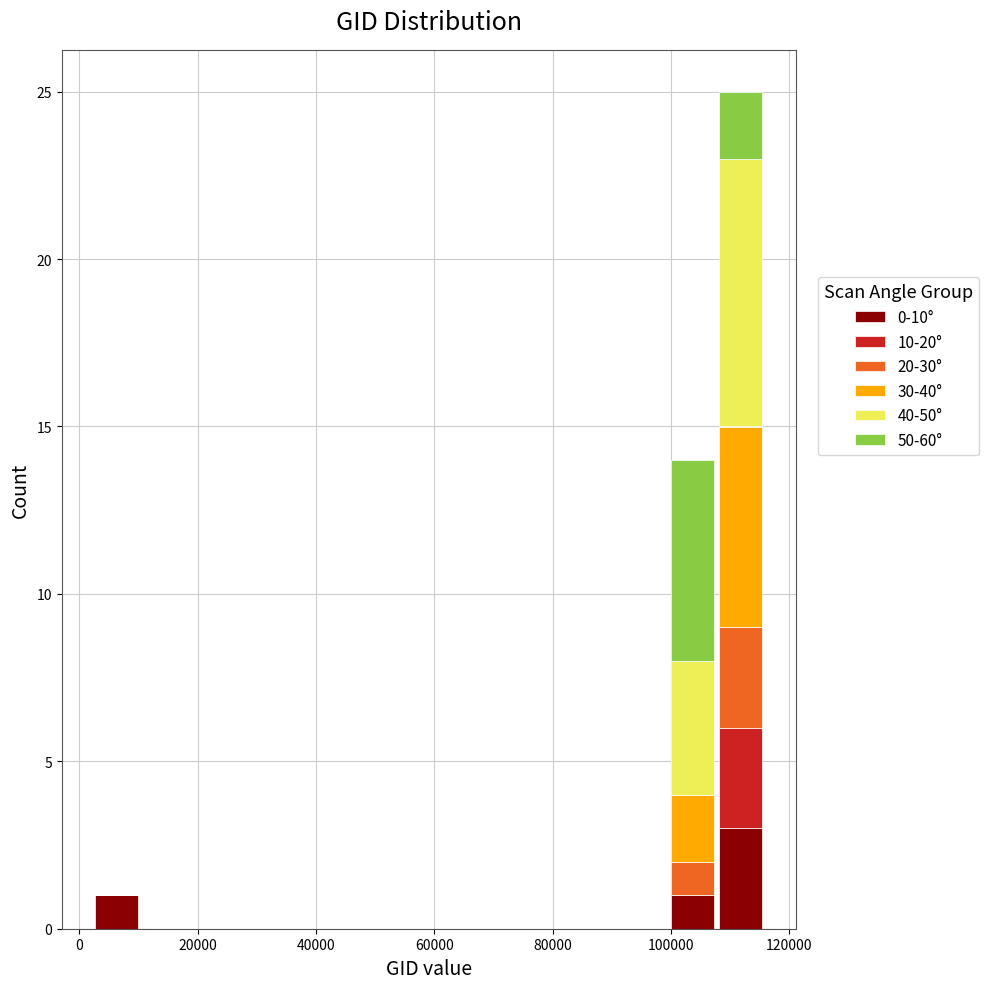

Reading left to right, list every stacked bar in this chart as the range it spans on the x-axis followed by its total height. Neither the bar edges nor the heights are printed on the chart, so give them approximately, as read against the axes.

2000 to 10000: 1
10000 to 18000: 0
18000 to 26000: 0
26000 to 34000: 0
34000 to 42000: 0
42000 to 50000: 0
50000 to 60000: 0
60000 to 68000: 0
68000 to 76000: 0
76000 to 84000: 0
84000 to 92000: 0
92000 to 100000: 0
100000 to 108000: 14
108000 to 116000: 25